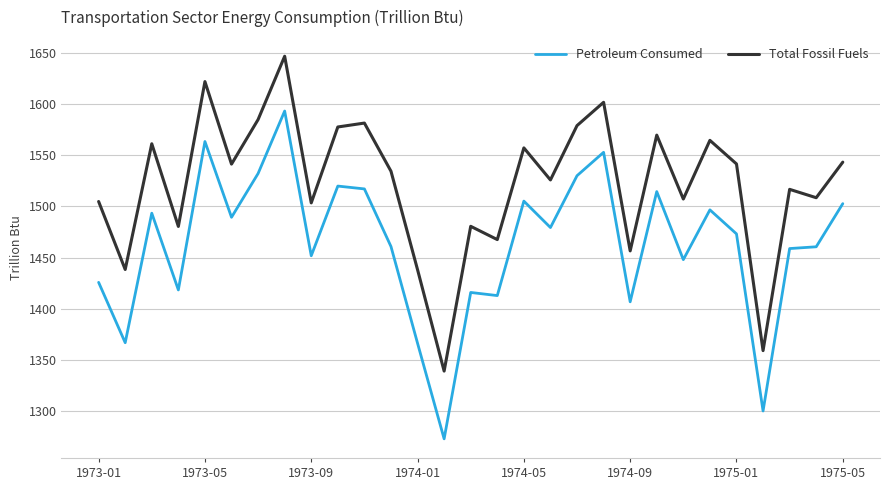

At how many categories does at least one series exceed 1430?

27